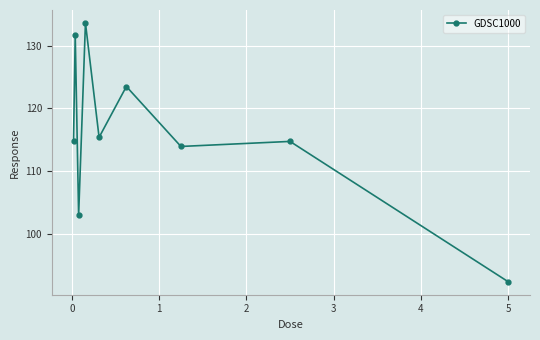

Reading left to right, extract all data points from this chart.

114.8	131.7	103.1	133.6	115.4	123.5	114.0	114.8	92.5